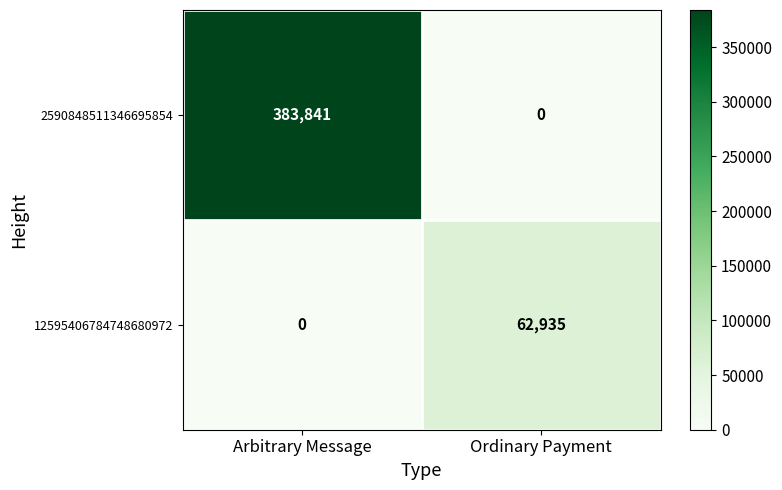

Between Arbitrary Message and Ordinary Payment, which series saw the biggest shift?

2590848511346695854